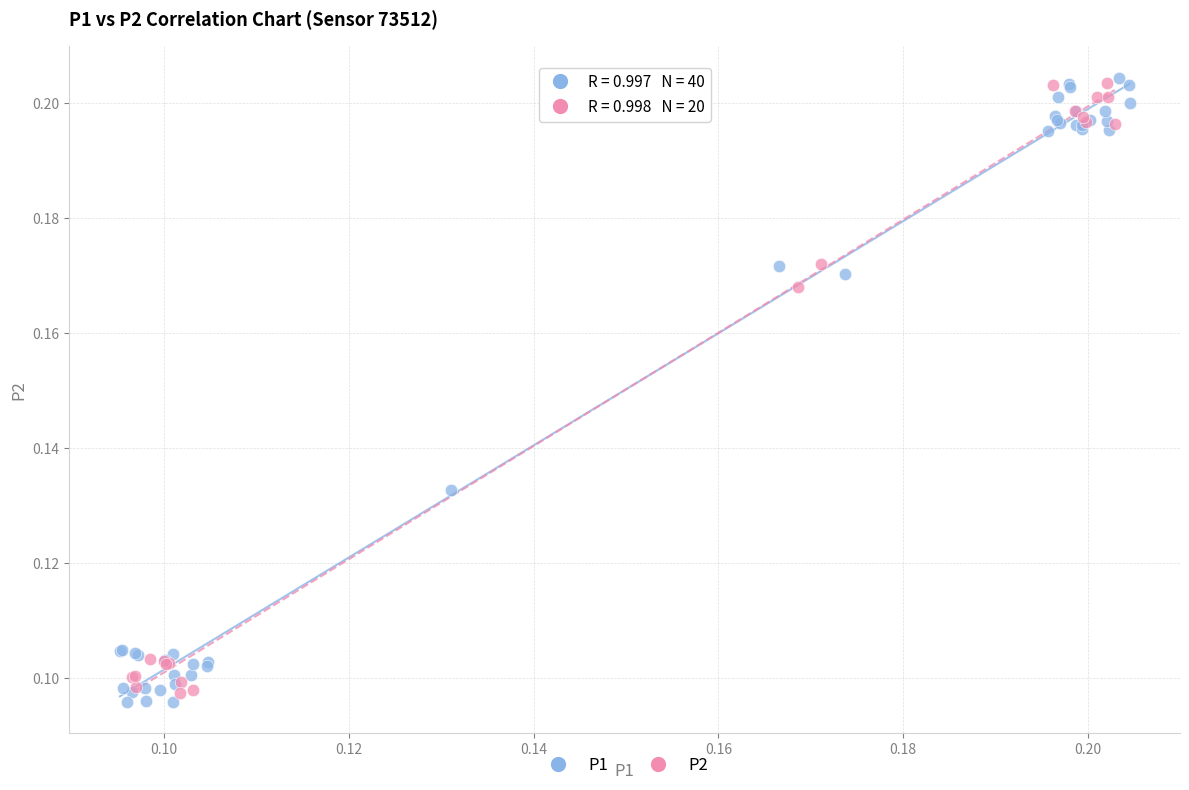

Which series has the widest spread of Y values?

P1